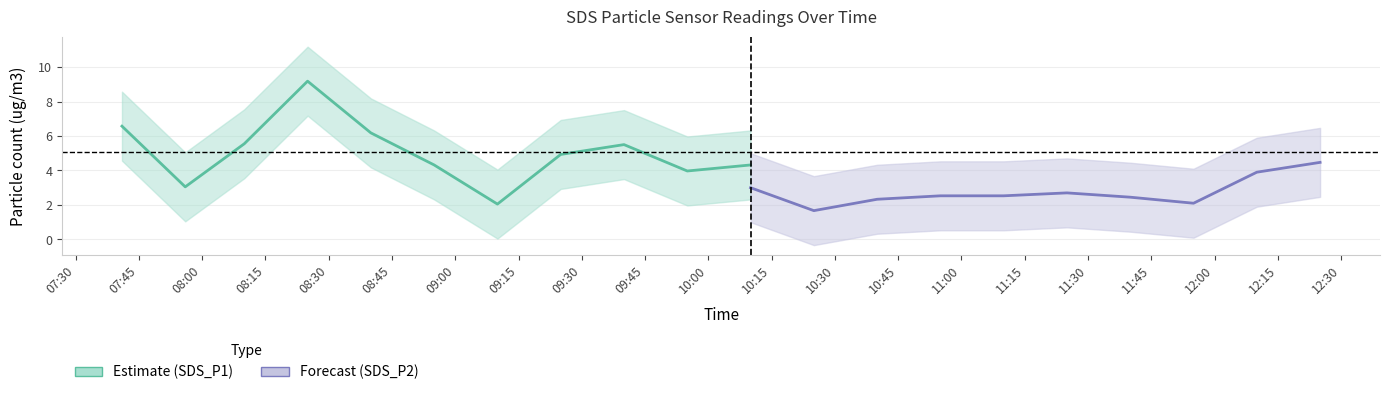

What is the label of the 20th point from the left?

2023/01/17 12:25